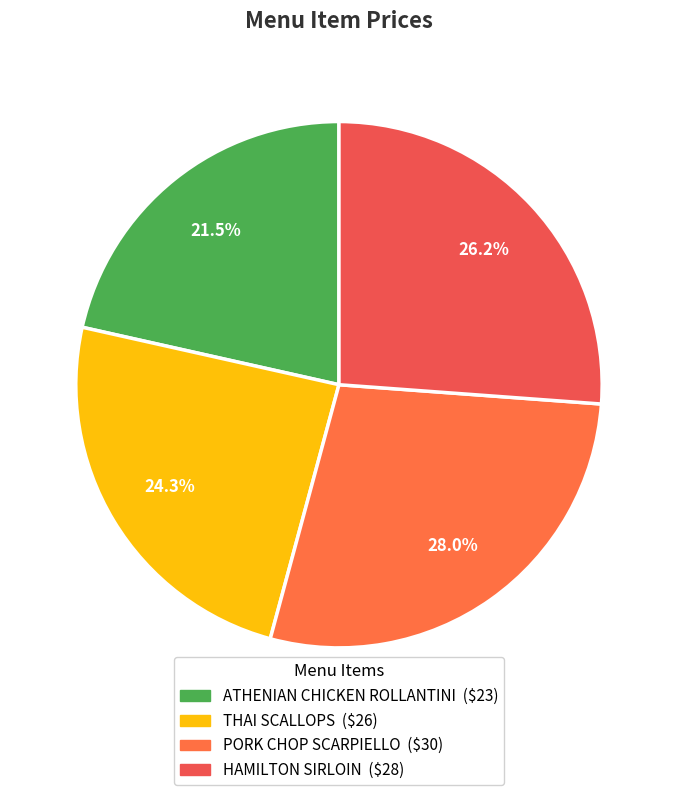

What is the change in value from ATHENIAN CHICKEN ROLLANTINI to HAMILTON SIRLOIN?

+5